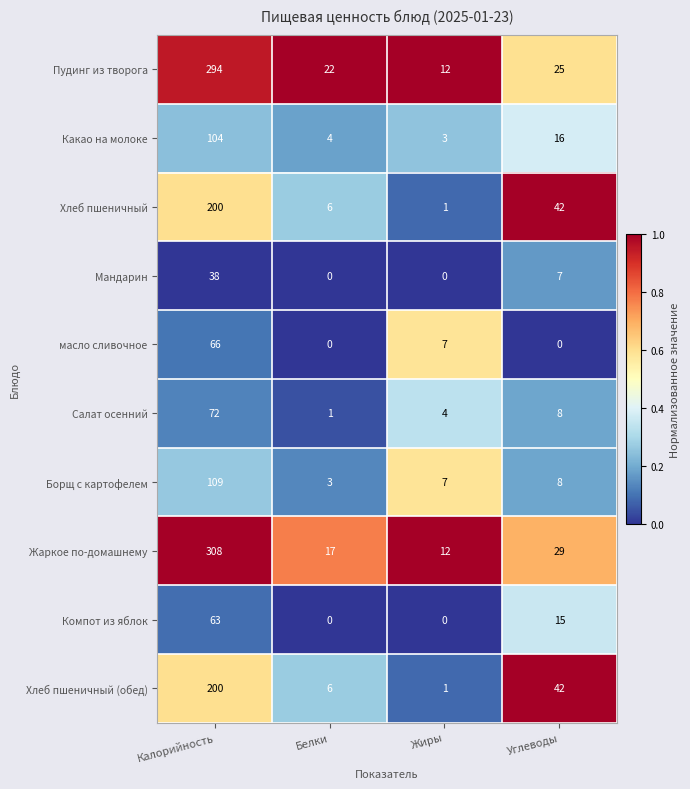

What is the difference between the second highest and second lowest values in the Мандарин series?

7